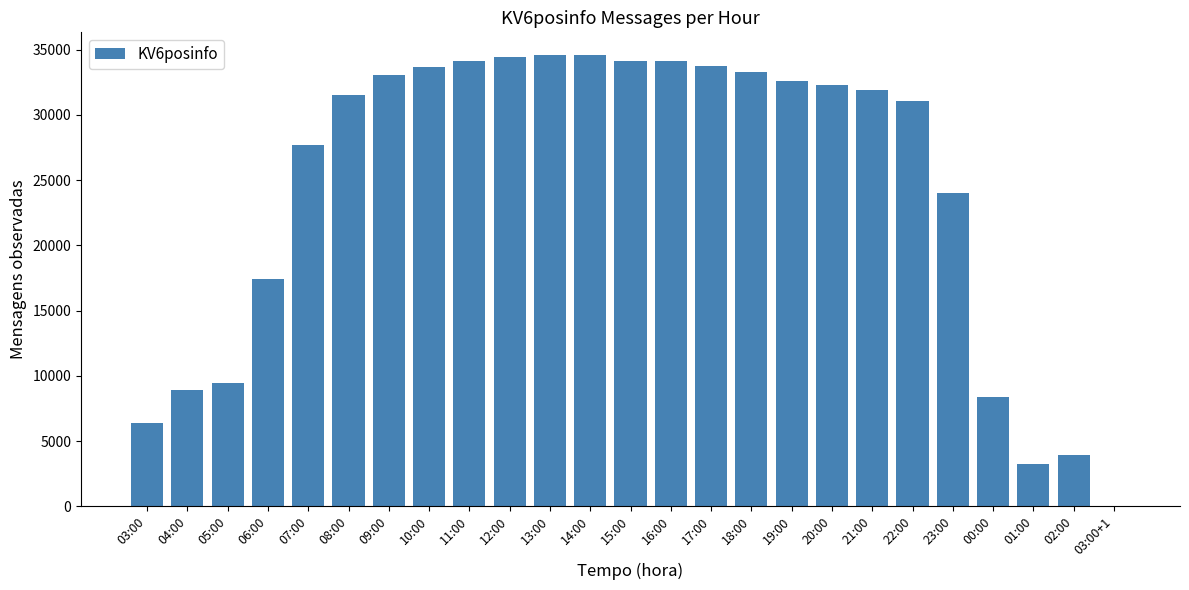

What is the change in value from 07:00 to 00:00?

-19319